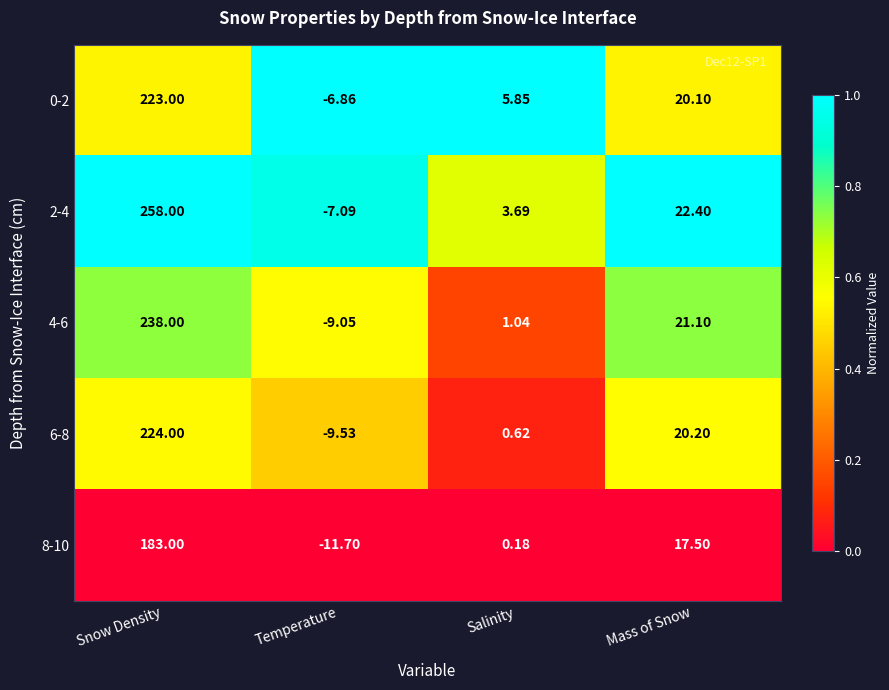

List the labels in order of 2-4 value, smallest first.

Temperature, Salinity, Mass of Snow, Snow Density